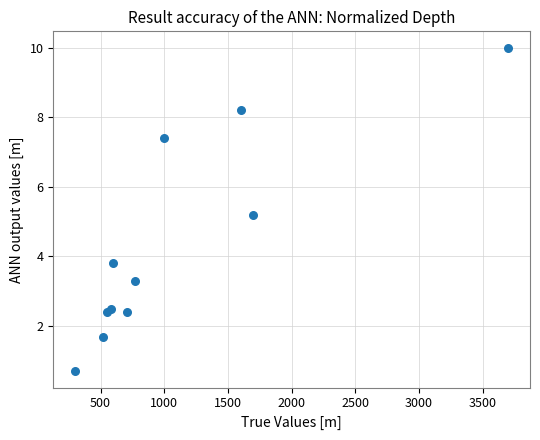

What Y value in the scatter plot is closest to 5?

5.2